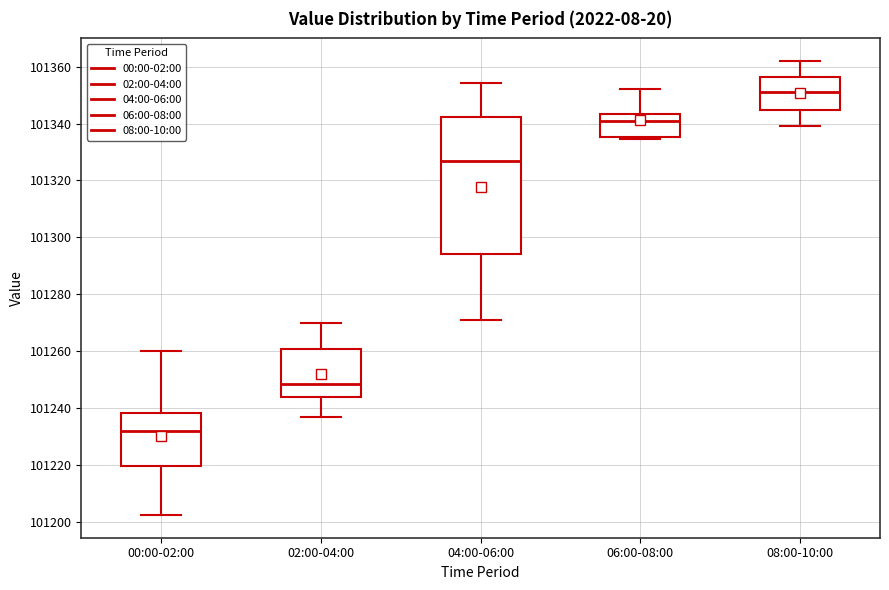

Comparing the boxes themselves (not the whiskers), which one is the tallest?

04:00-06:00